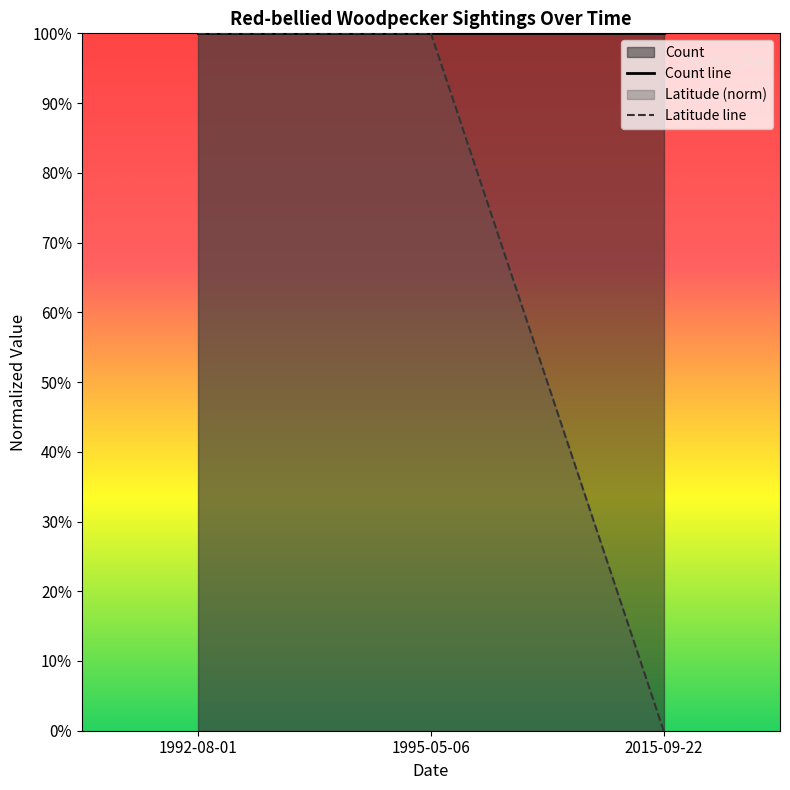

What is the approximate value at 1992-08-01?

1.0